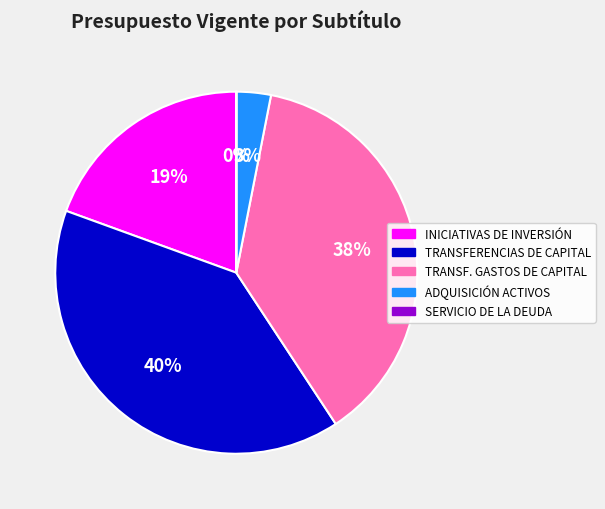

To the nearest percent, what is the average slice percentage?

20%